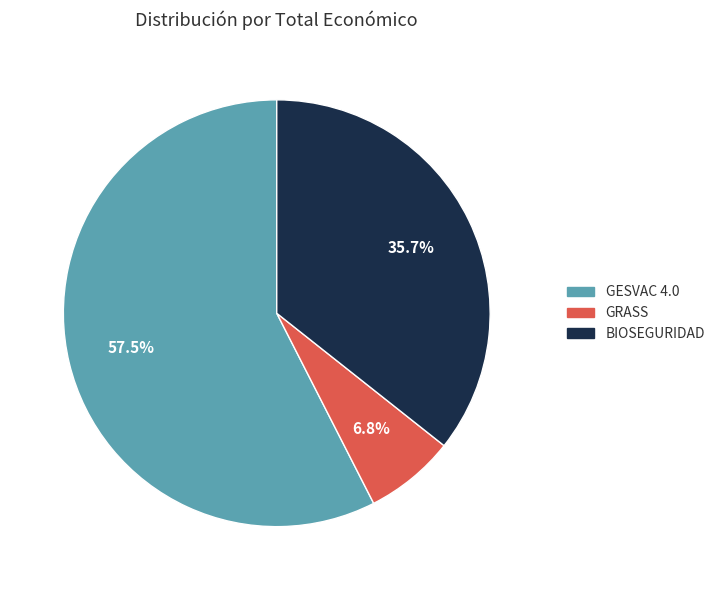

To the nearest percent, what is the difference between the largest and smallest slice percentages?

51%